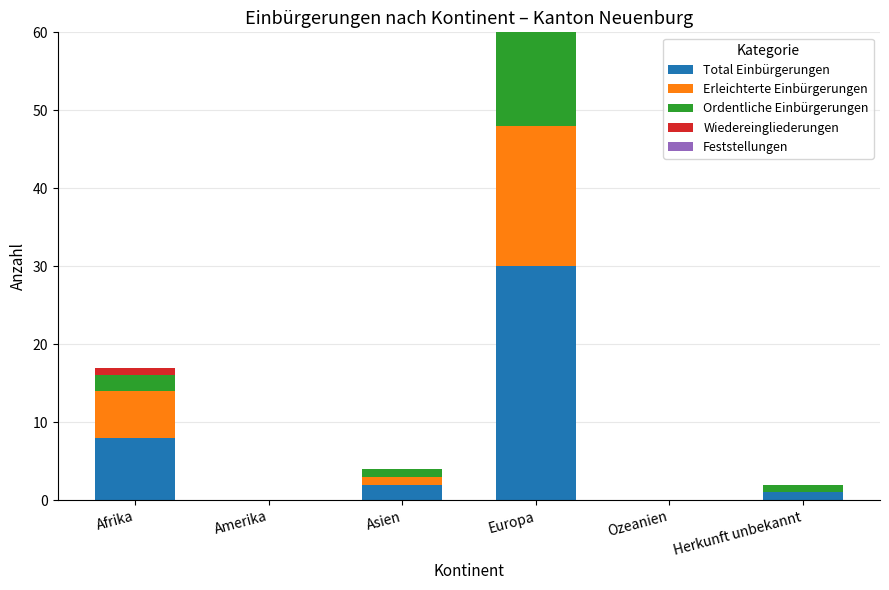

Is it true that Total Einbürgerungen equals 14 at Amerika?

False